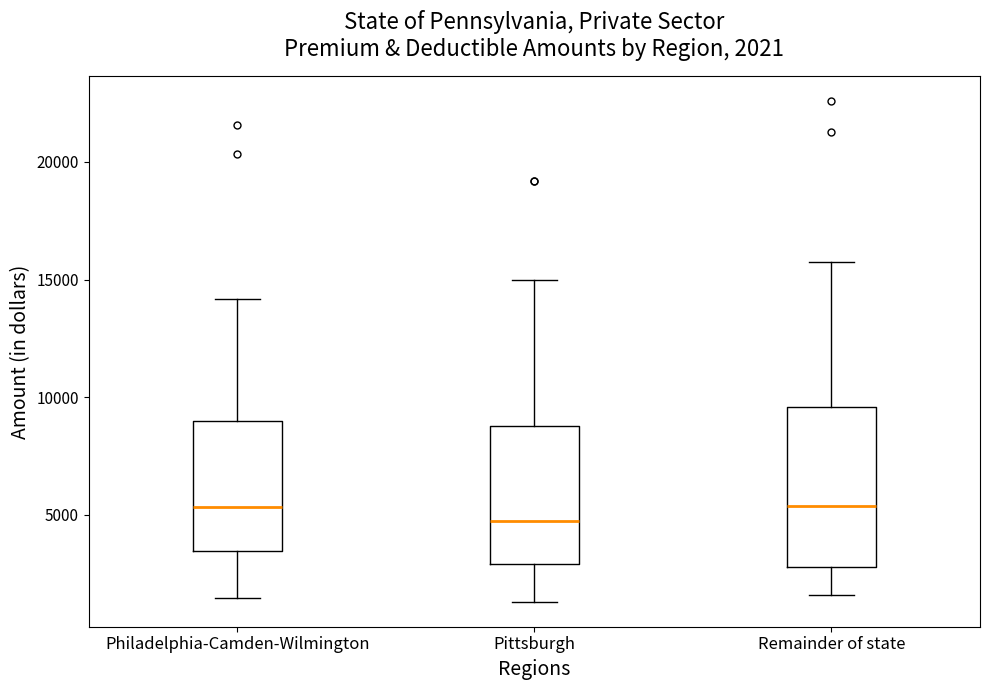

Which box is the tallest, from its lower edge to its upper edge?

Remainder of state